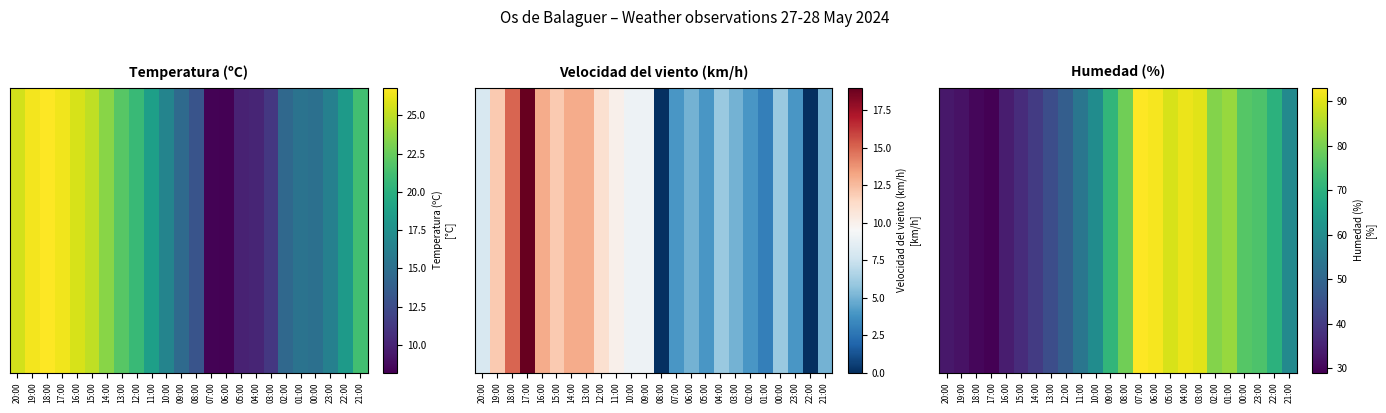

How many data points are less than 70?

12